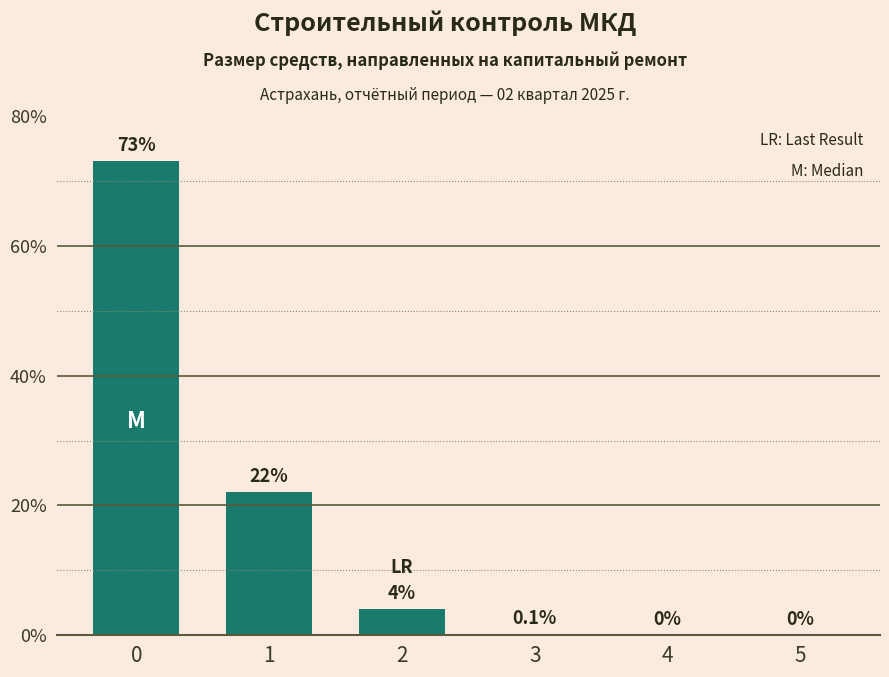

What is the greatest value displayed?

73.0